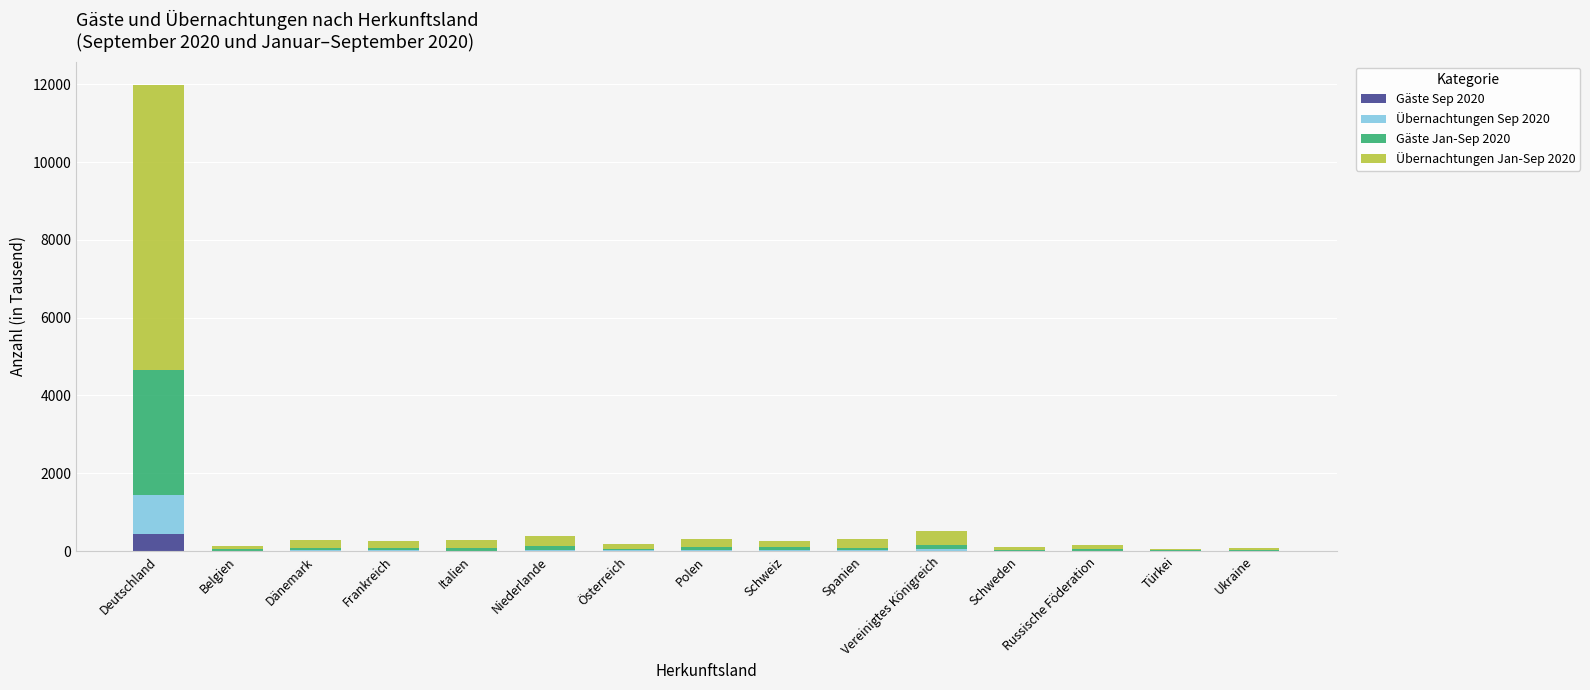

What is the sum of all Gäste Sep 2020 values?

505.1